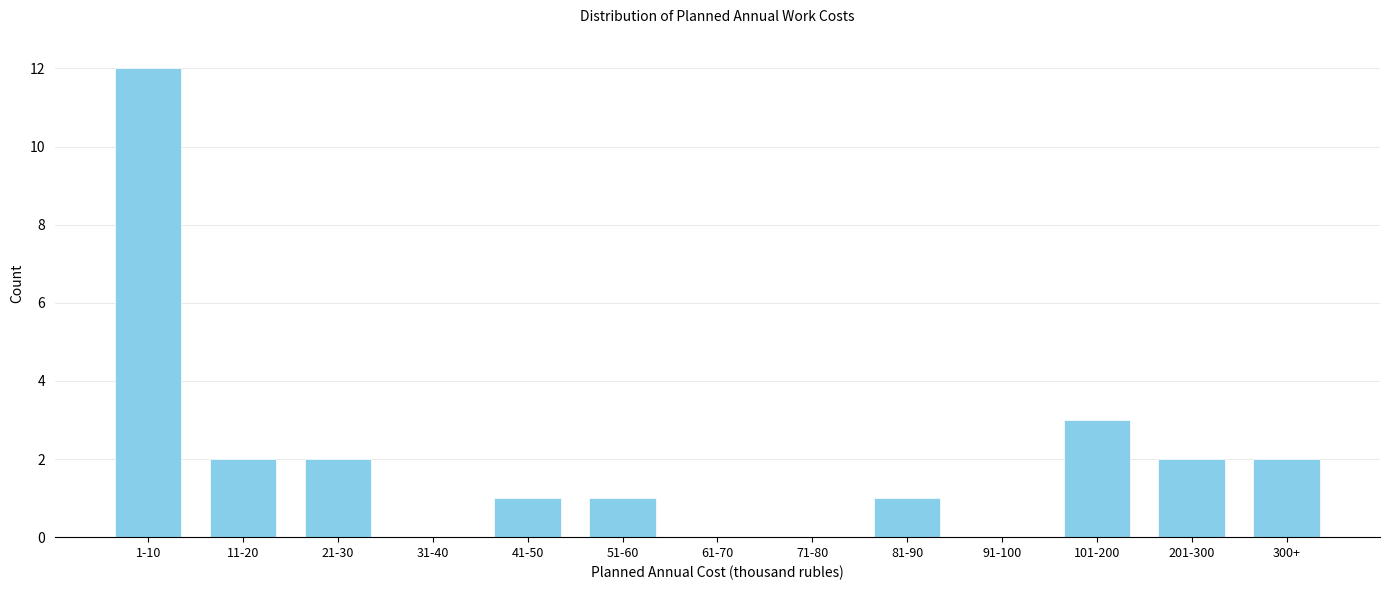

Reading right to left, transcribe all the data shown in this chart.

300+=2	201-300=2	101-200=3	91-100=0	81-90=1	71-80=0	61-70=0	51-60=1	41-50=1	31-40=0	21-30=2	11-20=2	1-10=12